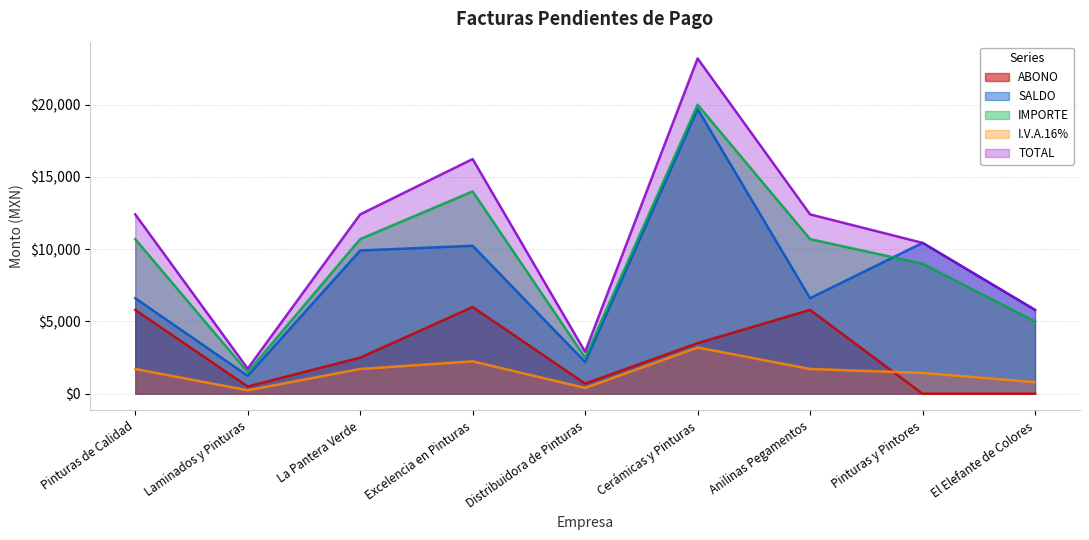

True or false: ABONO has a value of 2002 at El Elefante de Colores.

False